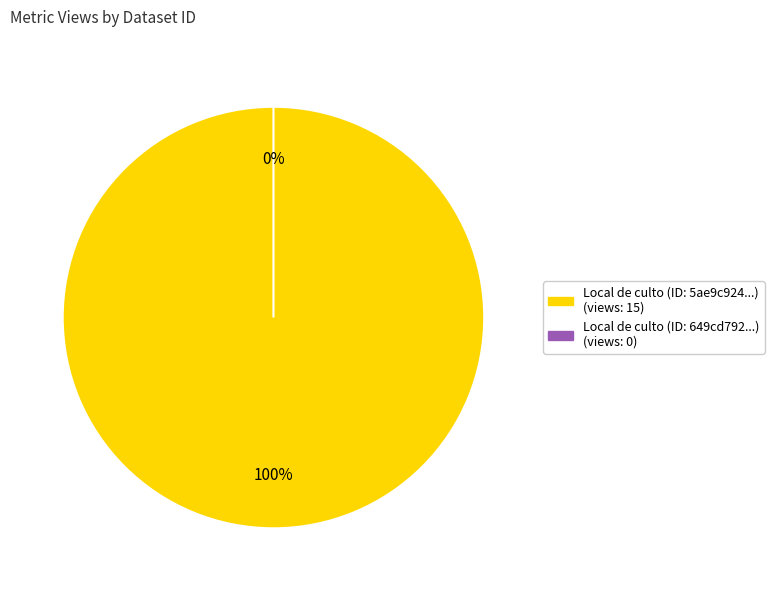

True or false: 649cd792078190ea9b2176fc accounts for 1% of the total.

False